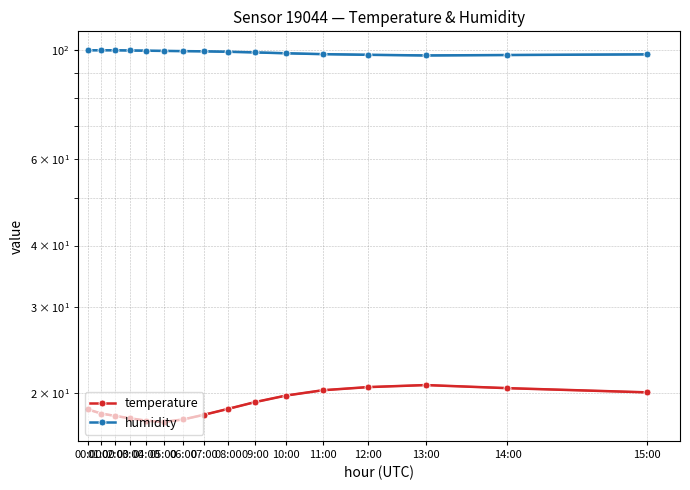

What is the total value across all series at 12:00?

118.4